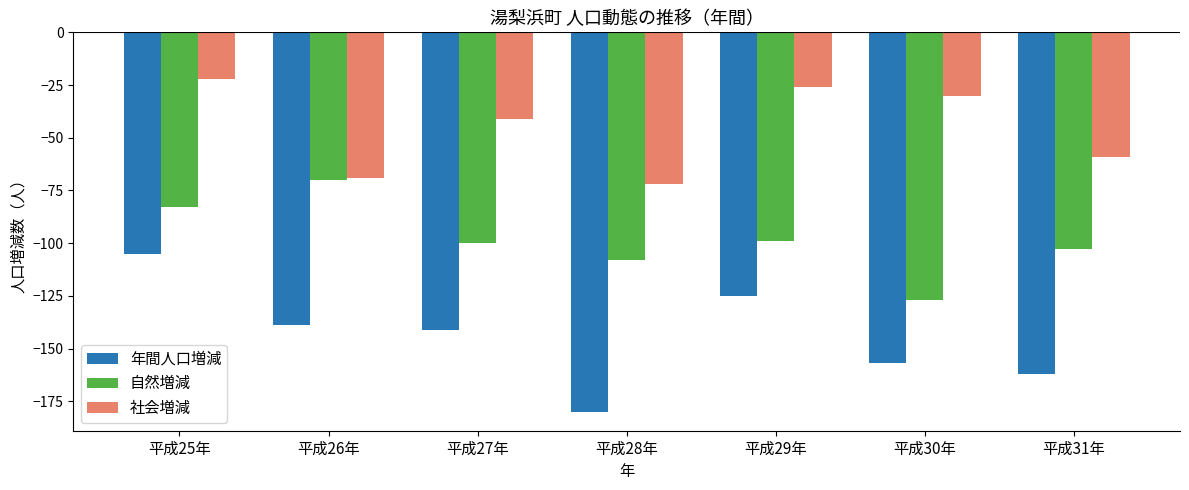

Reading right to left, list all the values displayed in this chart.

年間人口増減: -162	-157	-125	-180	-141	-139	-105
自然増減: -103	-127	-99	-108	-100	-70	-83
社会増減: -59	-30	-26	-72	-41	-69	-22